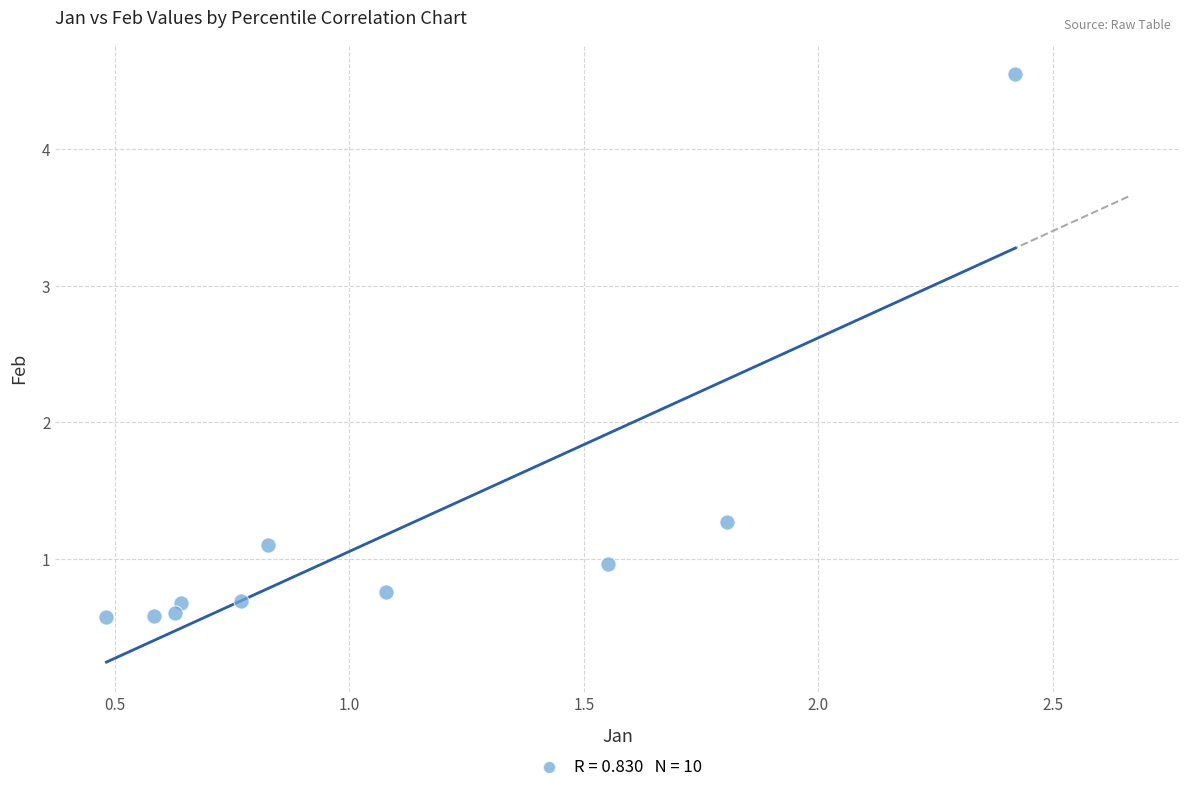

What is the average Y value?

1.2